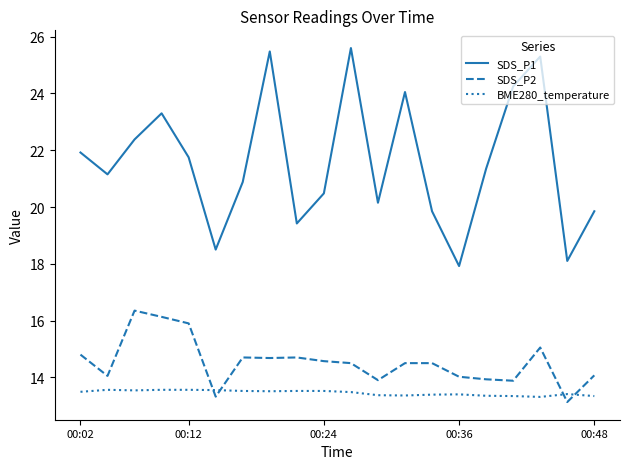

Which series has the largest total across all categories?

SDS_P1